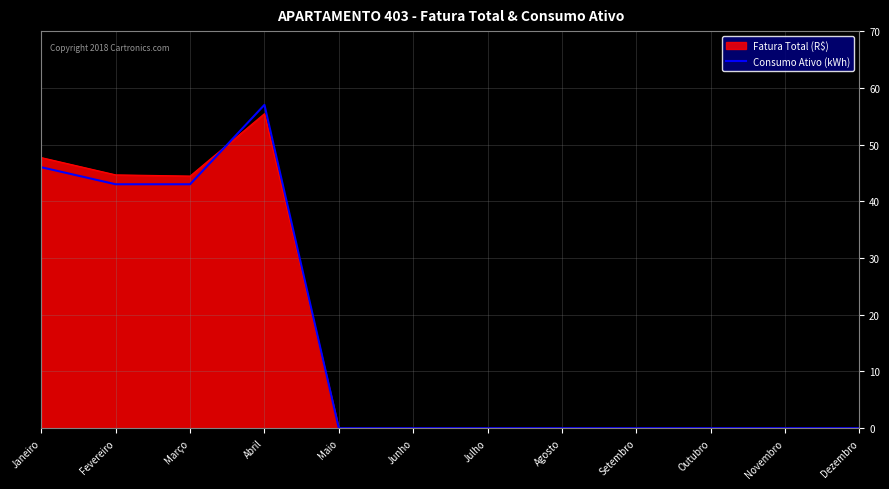

What is the approximate value of Consumo Ativo (kWh) at Abril?

57.0